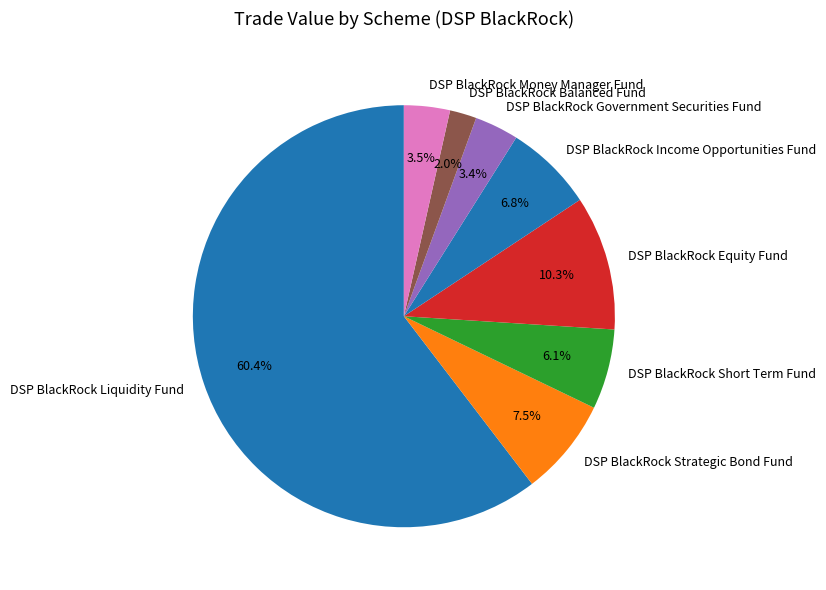

Do DSP BlackRock Balanced Fund and DSP BlackRock Money Manager Fund together represent more than half of the pie?

No